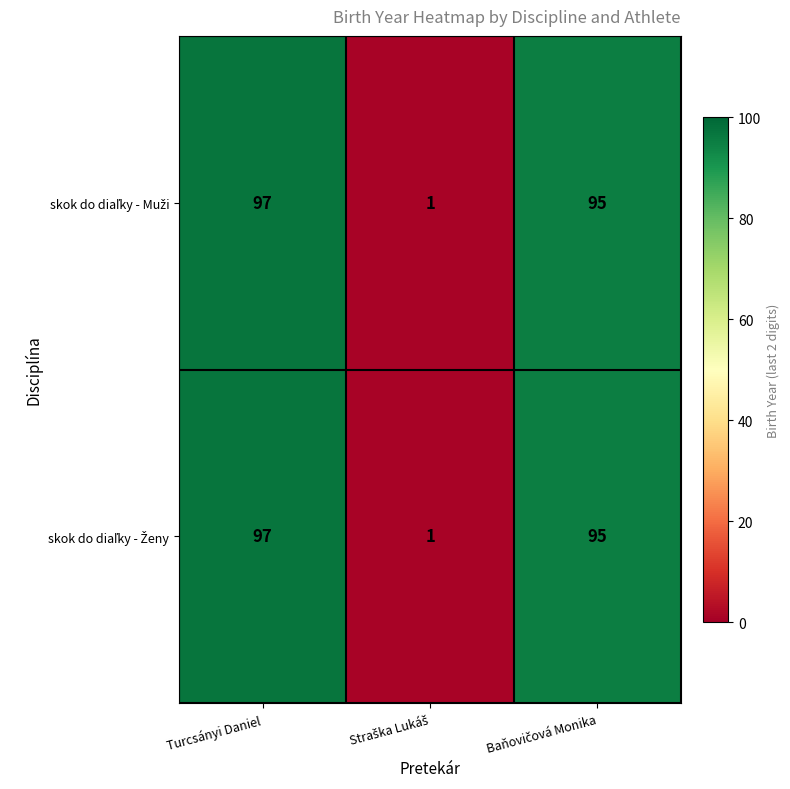

At which category does the chart reach its peak across all series?

Turcsányi Daniel